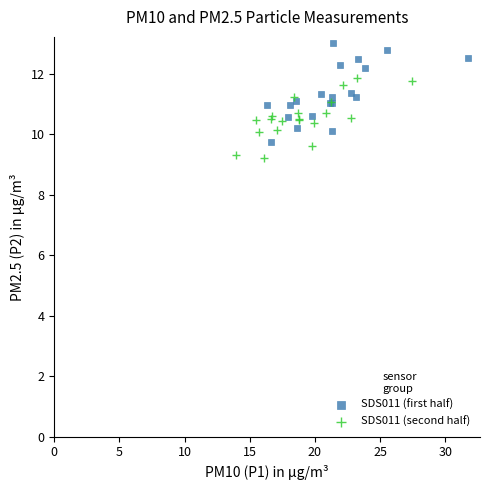

Which series reaches the minimum Y coordinate?

SDS011 (second half)